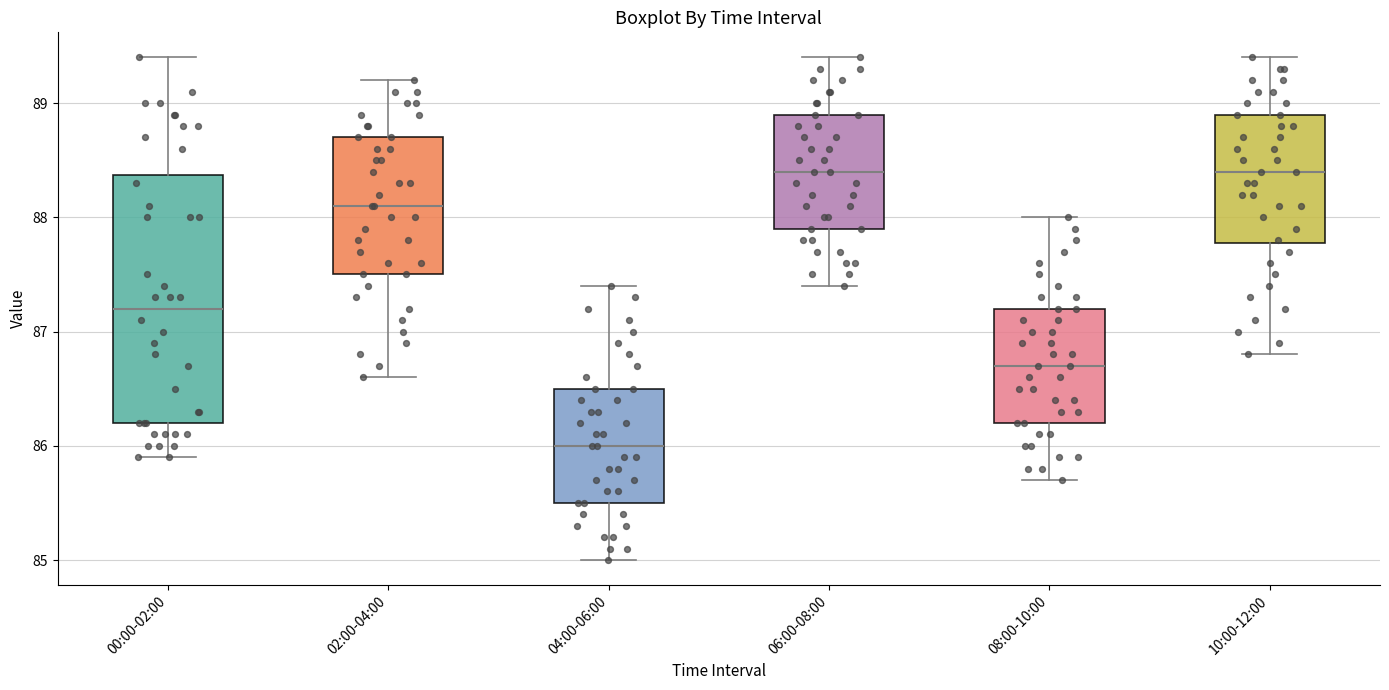

Reading left to right, read every box against the y-axis: the position of its median line, the range the box covers, and the ends of its whiskers. The values are not printed on the chart, so give them approximately, as read against the axis.

00:00-02:00: median 87.2, box 86.2 to 88.4, whiskers 85.9 to 89.4
02:00-04:00: median 88.1, box 87.5 to 88.7, whiskers 86.6 to 89.2
04:00-06:00: median 86.0, box 85.5 to 86.5, whiskers 85.0 to 87.4
06:00-08:00: median 88.4, box 87.9 to 88.9, whiskers 87.4 to 89.4
08:00-10:00: median 86.7, box 86.2 to 87.2, whiskers 85.7 to 88.0
10:00-12:00: median 88.4, box 87.8 to 88.9, whiskers 86.8 to 89.4